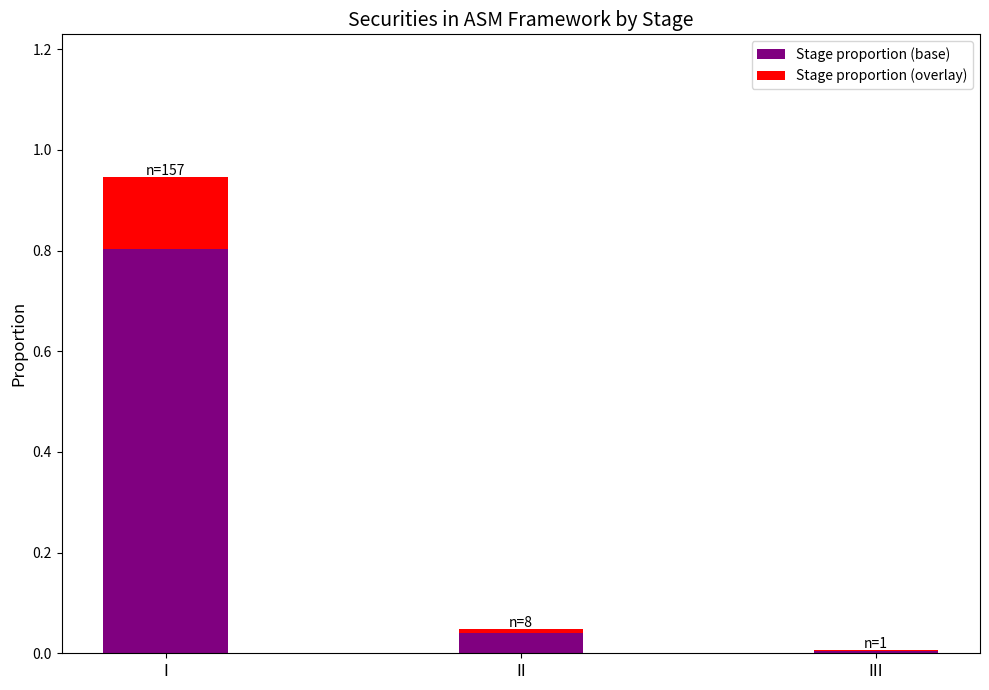

At which category is the sum across all series the highest?

I